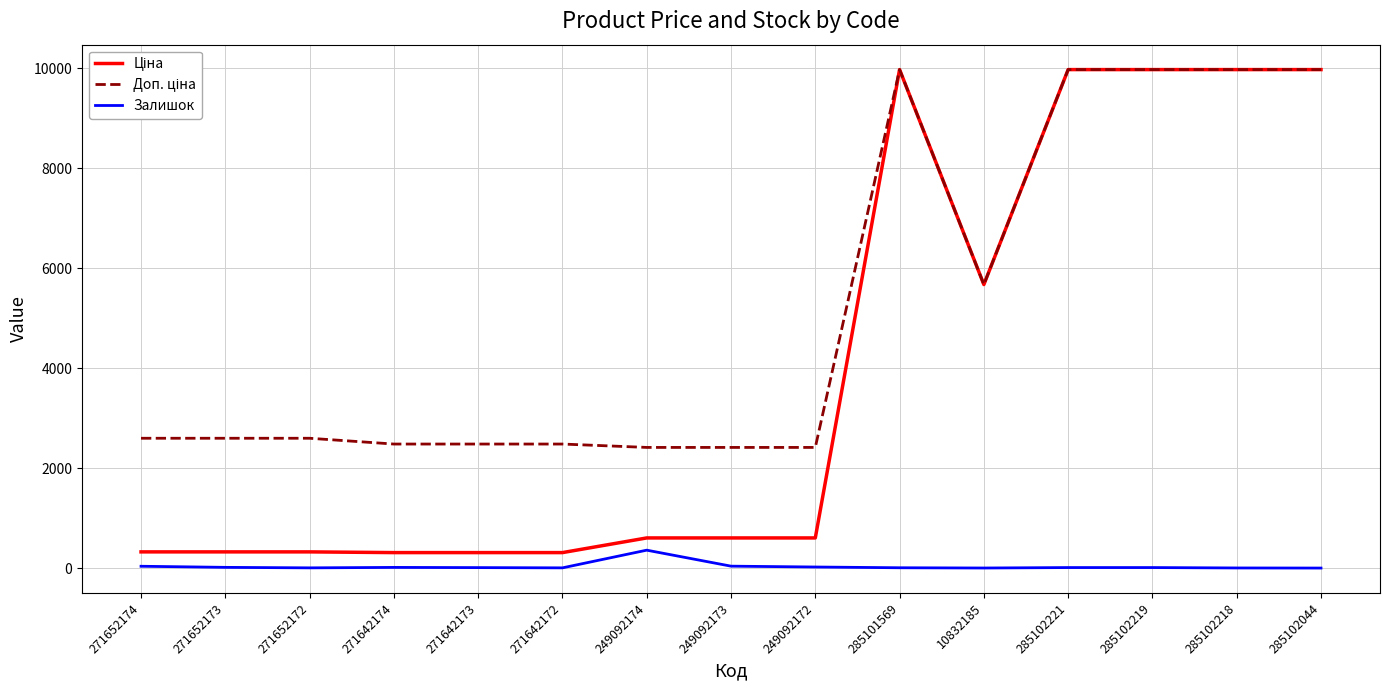

At which label is Залишок closest to 180?

249092173